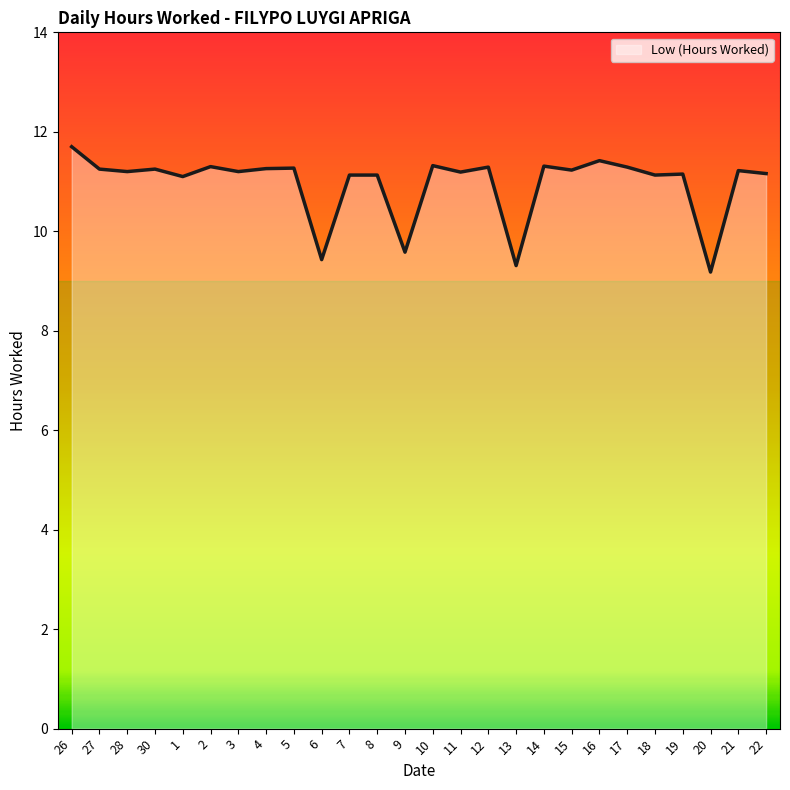

What is the difference between the values at 11 and 5?

0.1